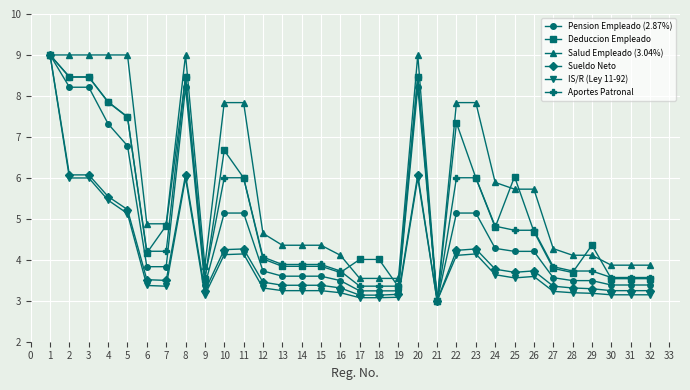

True or false: Sueldo Neto has more than 1 interior local peaks.

True